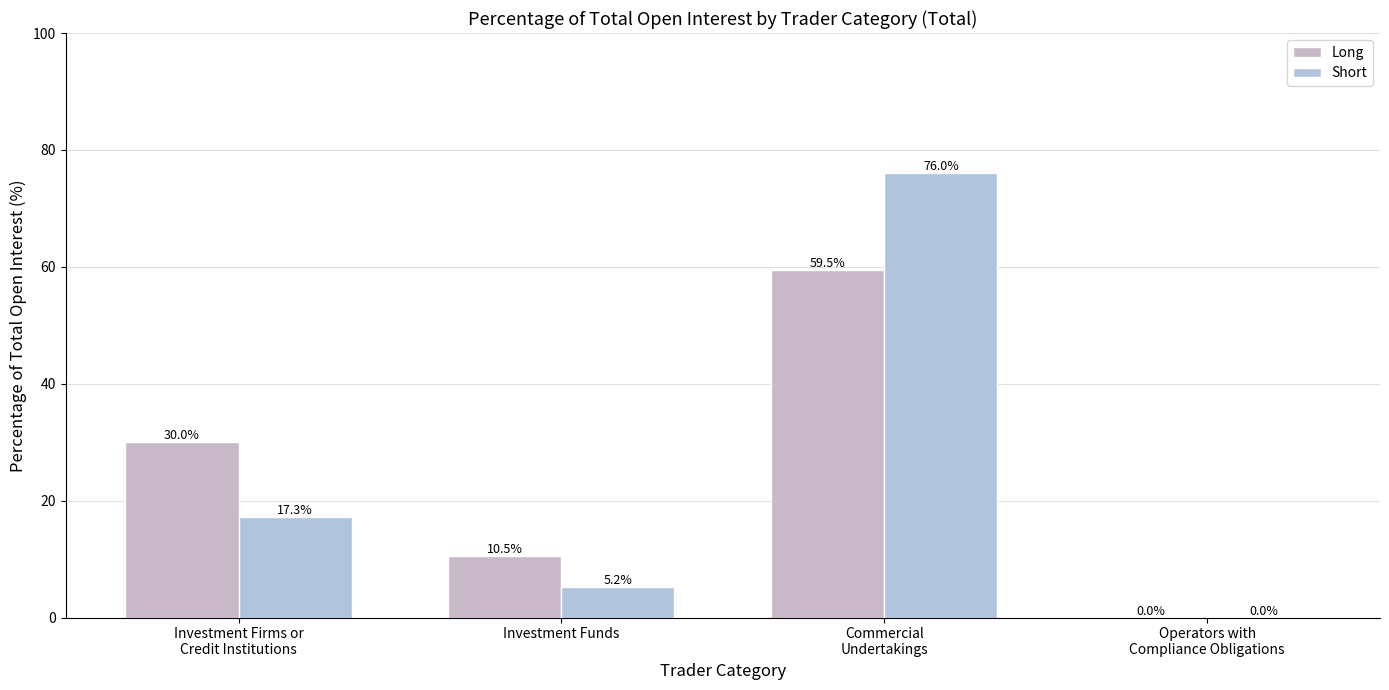

How many groups of bars are there?

4